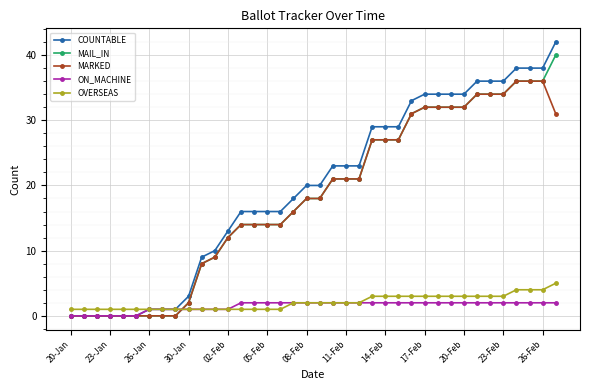

List the series in order of their peak value, lowest first.

ON_MACHINE, OVERSEAS, MARKED, MAIL_IN, COUNTABLE